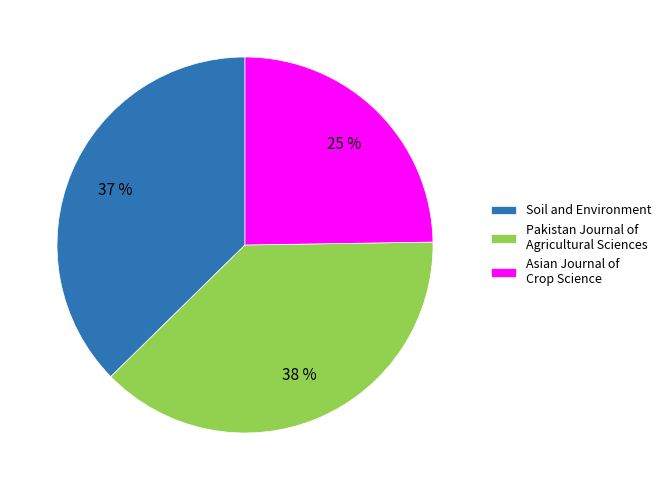

To the nearest percent, what is the difference between the largest and smallest slice percentages?

13%